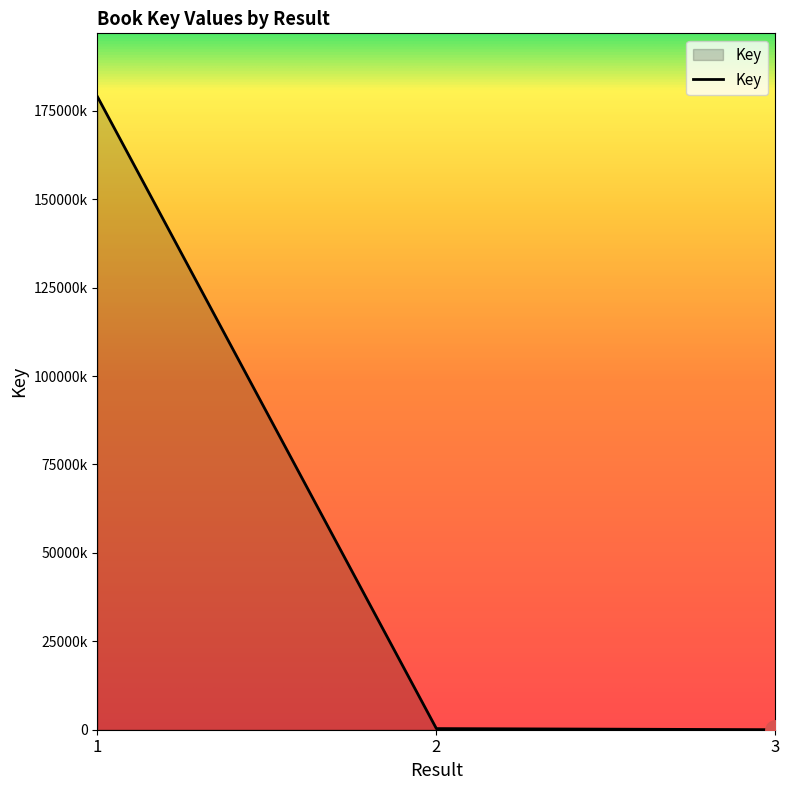

What is the sum of all values?

179337094